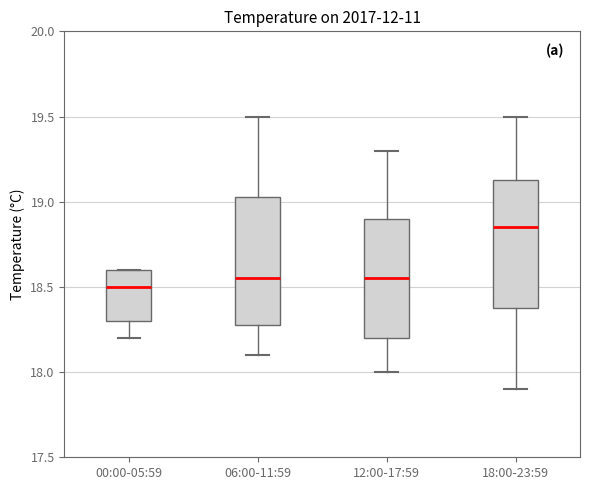

Reading left to right, transcribe this box plot: for each box, give where its median line is, the range the box spans, and where its two whiskers end, as read against the y-axis. The values are not printed on the chart, so give them approximately, as read against the axis.

00:00-05:59: median 18.50, box 18.30 to 18.60, whiskers 18.20 to 18.60
06:00-11:59: median 18.55, box 18.30 to 19.05, whiskers 18.10 to 19.50
12:00-17:59: median 18.55, box 18.20 to 18.90, whiskers 18.00 to 19.30
18:00-23:59: median 18.85, box 18.40 to 19.15, whiskers 17.90 to 19.50